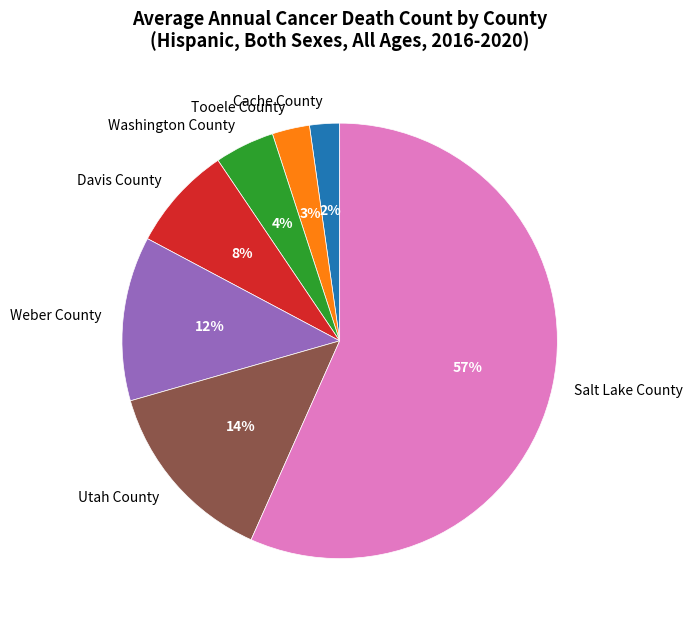

Do Tooele County and Washington County together represent more than half of the pie?

No